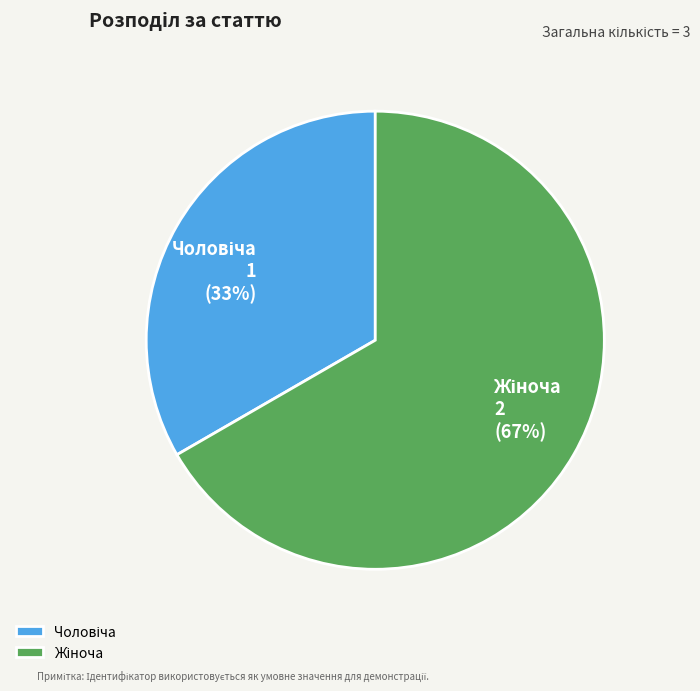

Is there a majority slice in this chart?

Yes